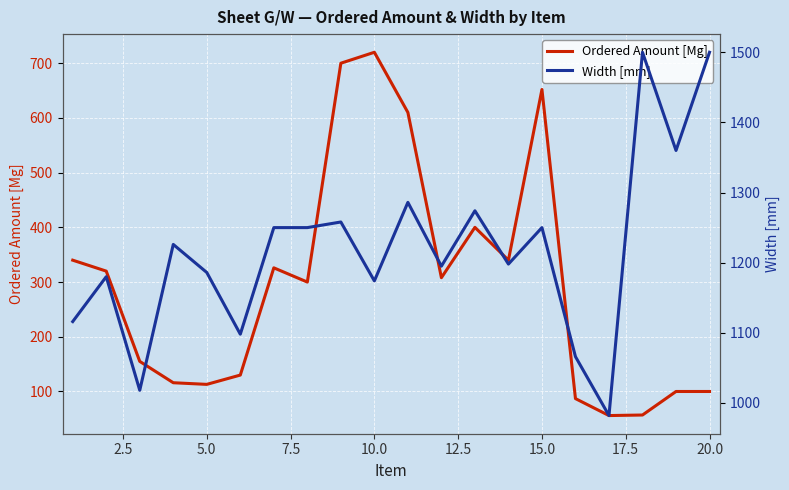

True or false: Ordered Amount [Mg] and Width [mm] intersect in this chart.

False